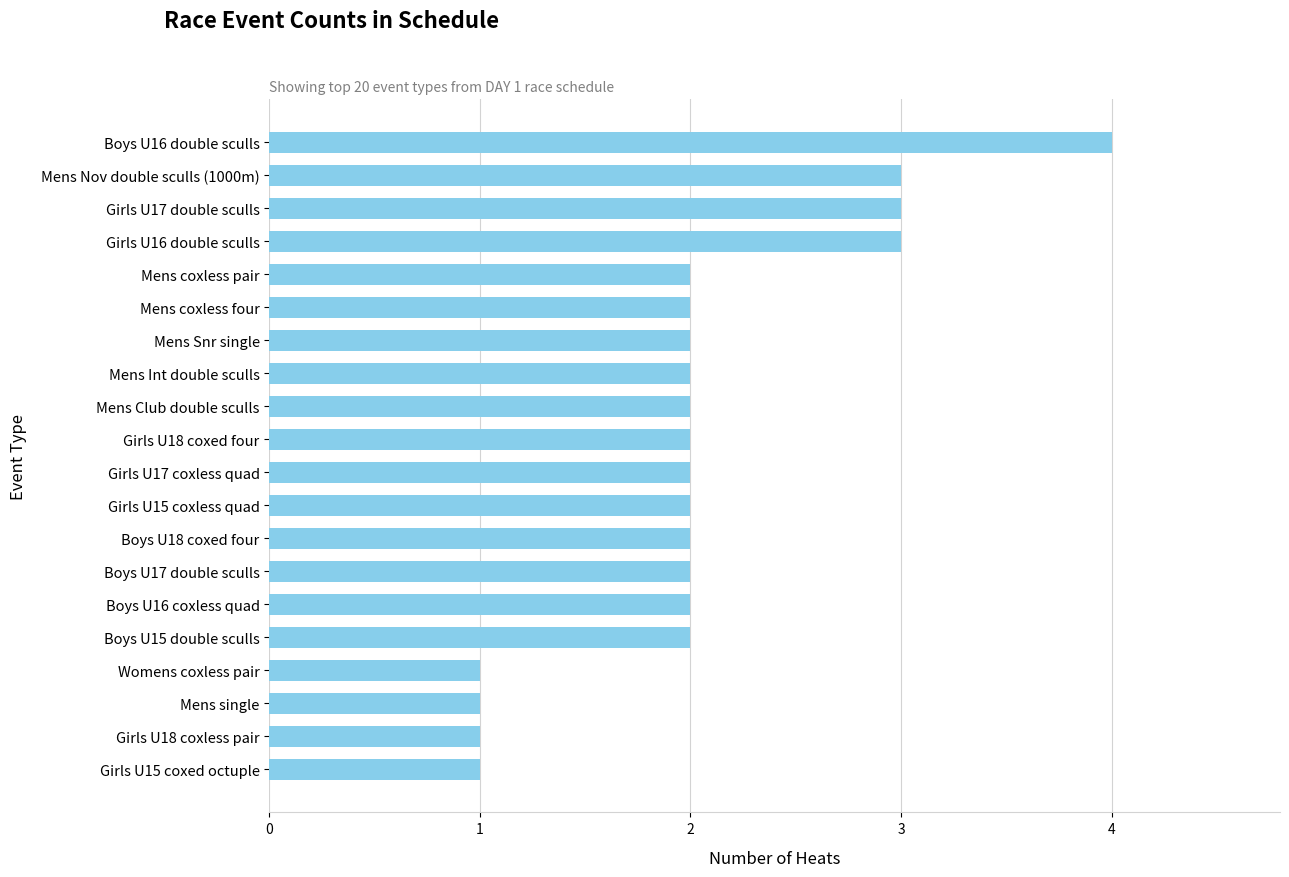

The chart shows a value of 2 at Girls U15 coxless quad. True or false?

True